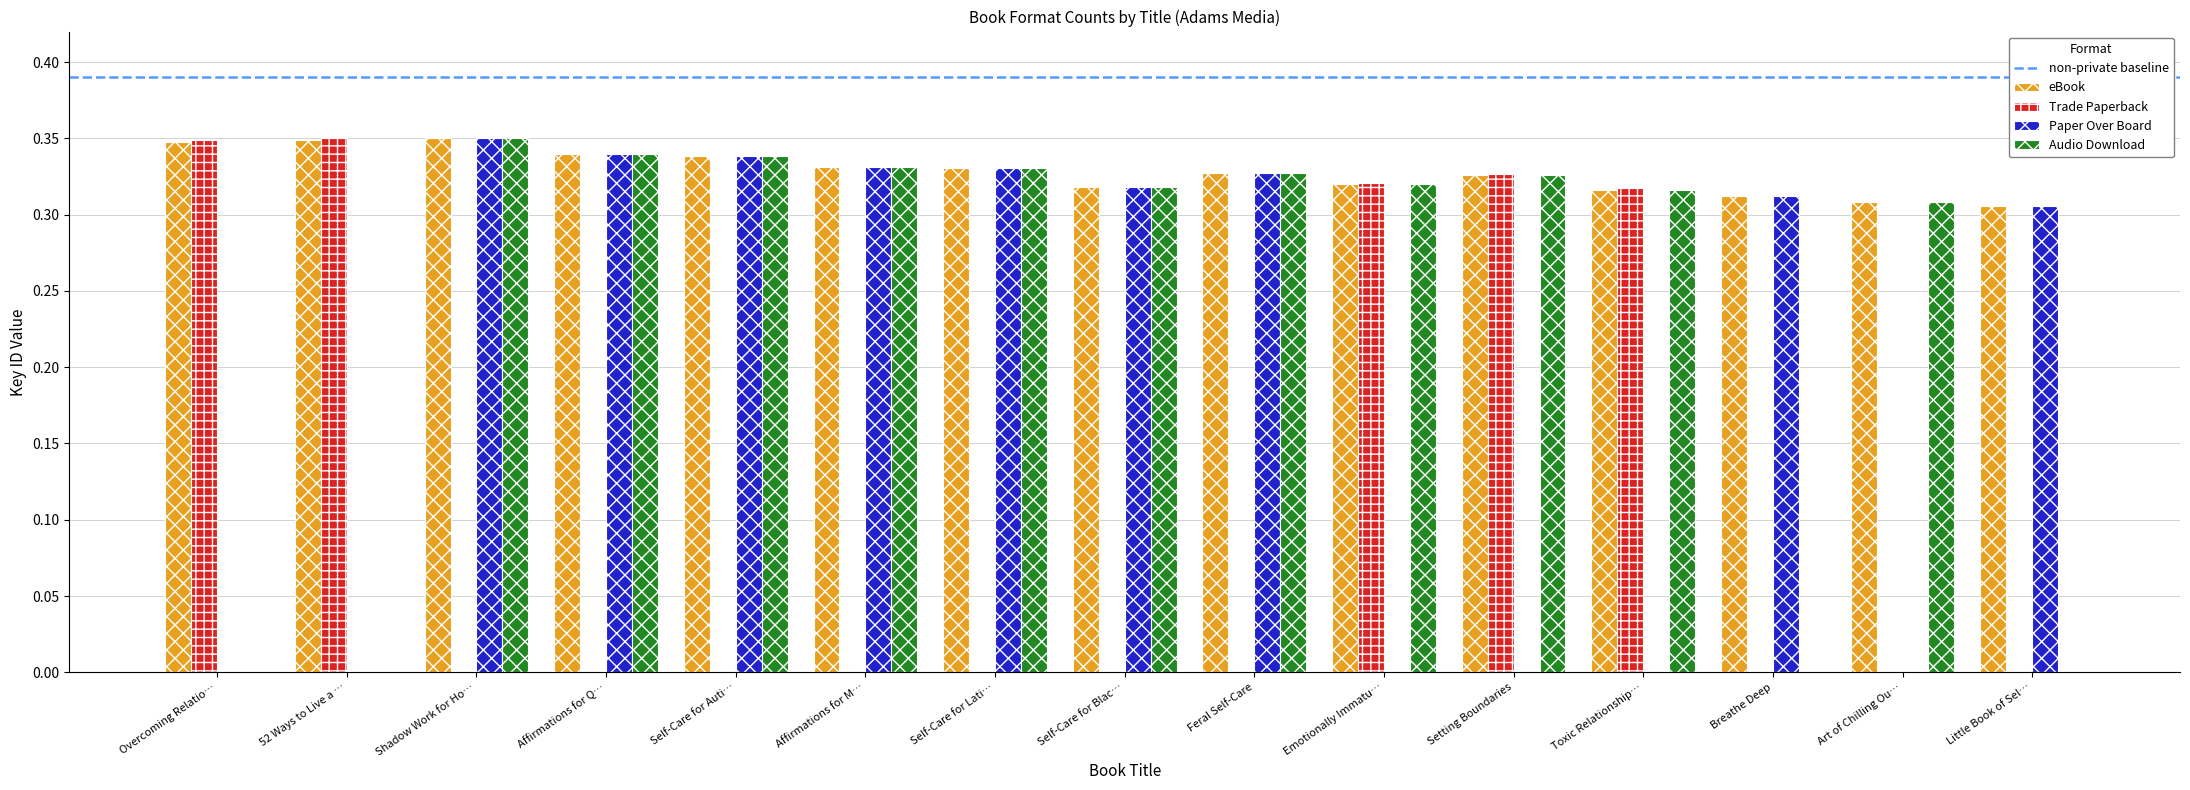

Which series changed the most between 52 Ways to Live a … and Little Book of Sel…?

Trade Paperback